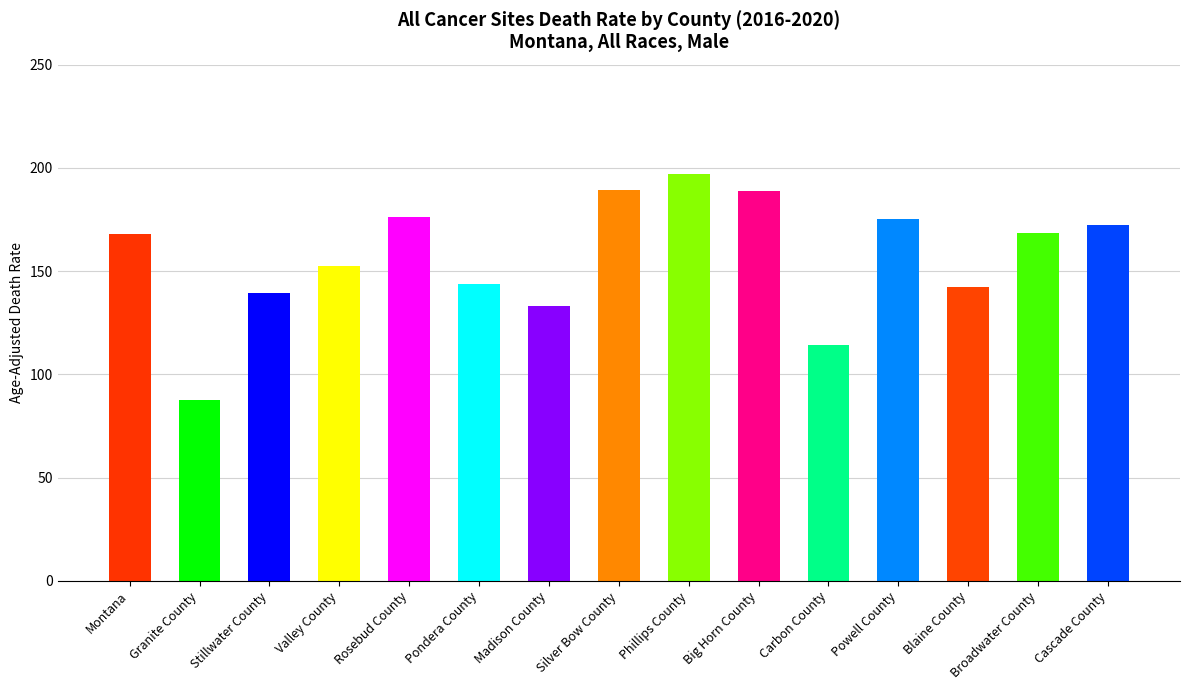

What is the change in value from Montana to Big Horn County?

+20.8